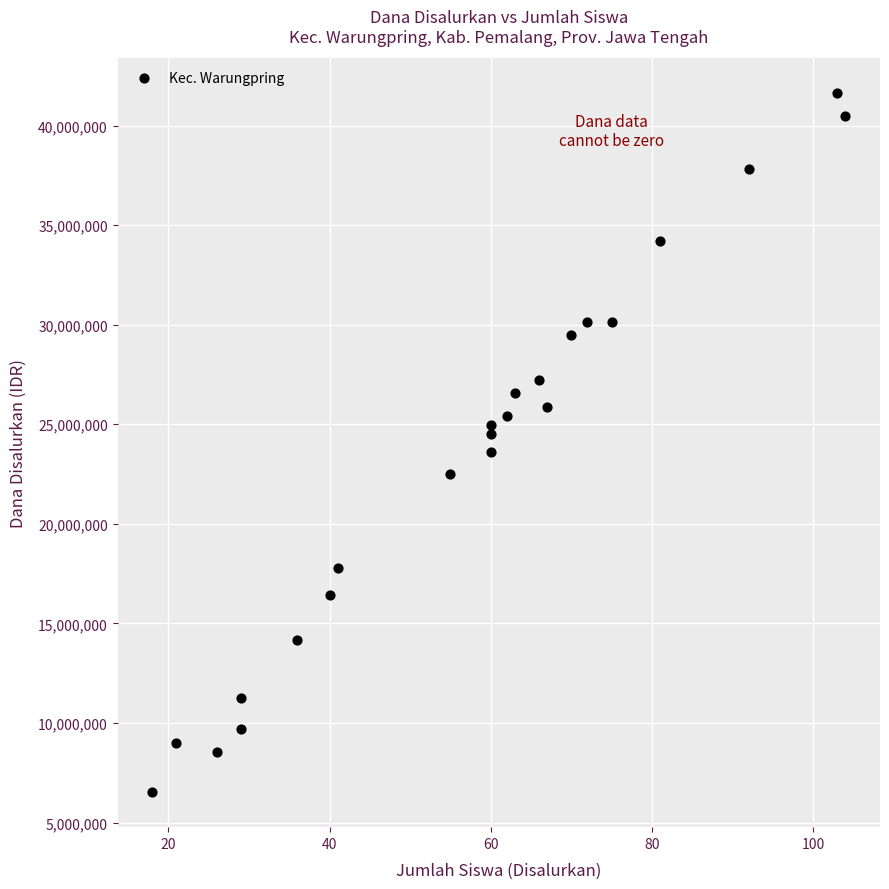

What is the range of X values (max minus min)?

86